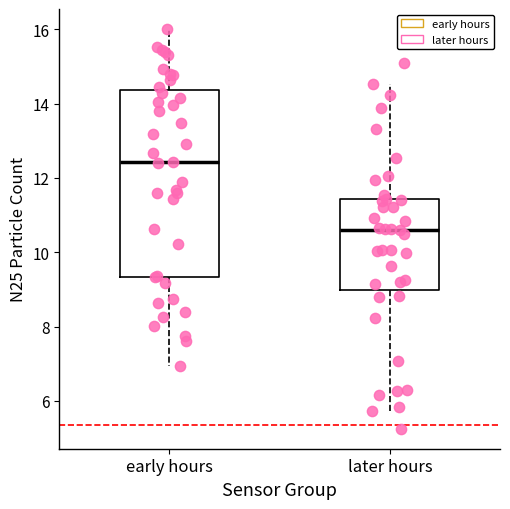

Which box's median line is the lowest?

later hours